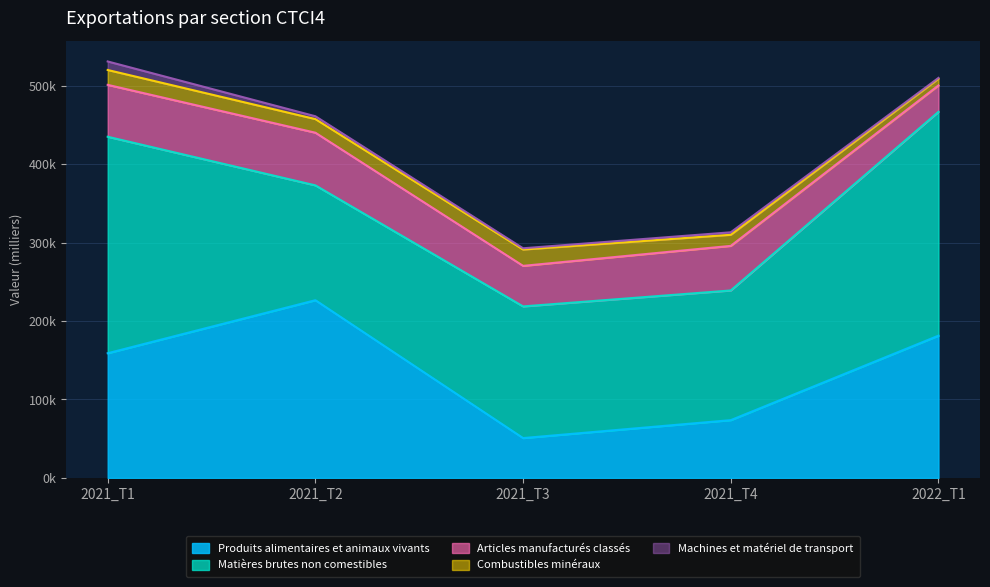

Rank the categories by Produits alimentaires et animaux vivants value from lowest to highest.

2021_T3, 2021_T4, 2021_T1, 2022_T1, 2021_T2